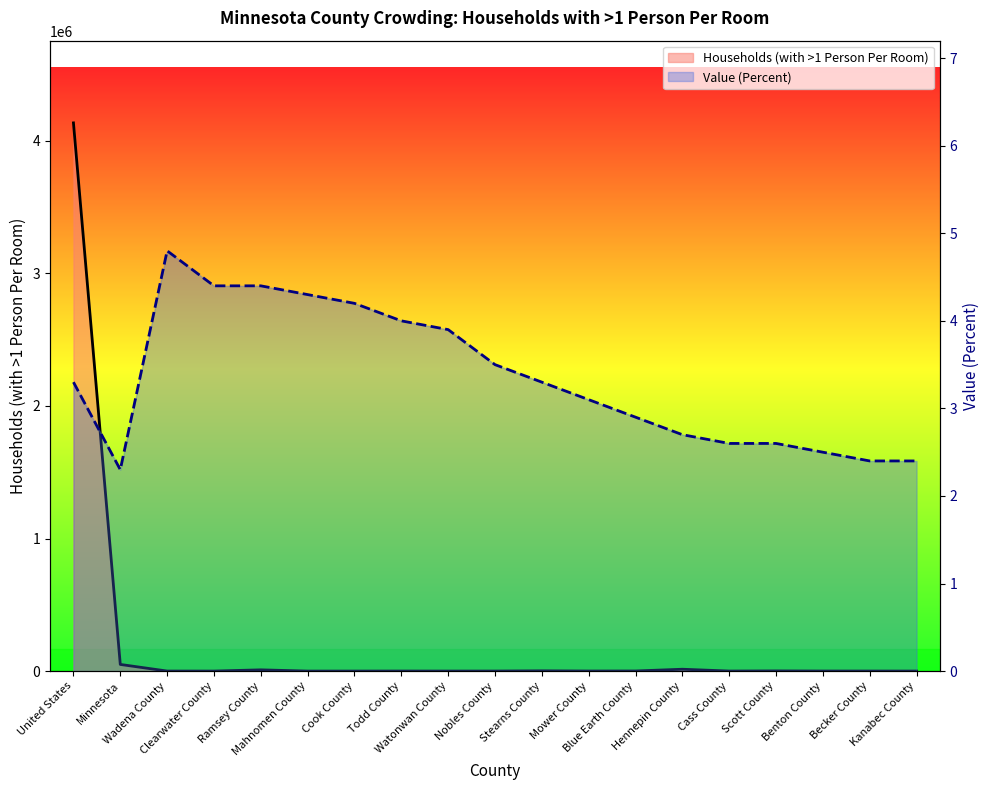

What is the label of the 6th point from the left?

Mahnomen County